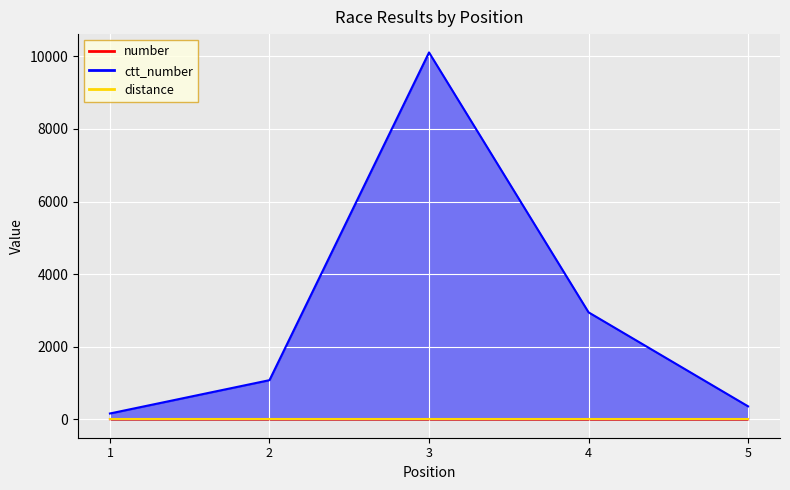

At which label is number closest to 3?

3